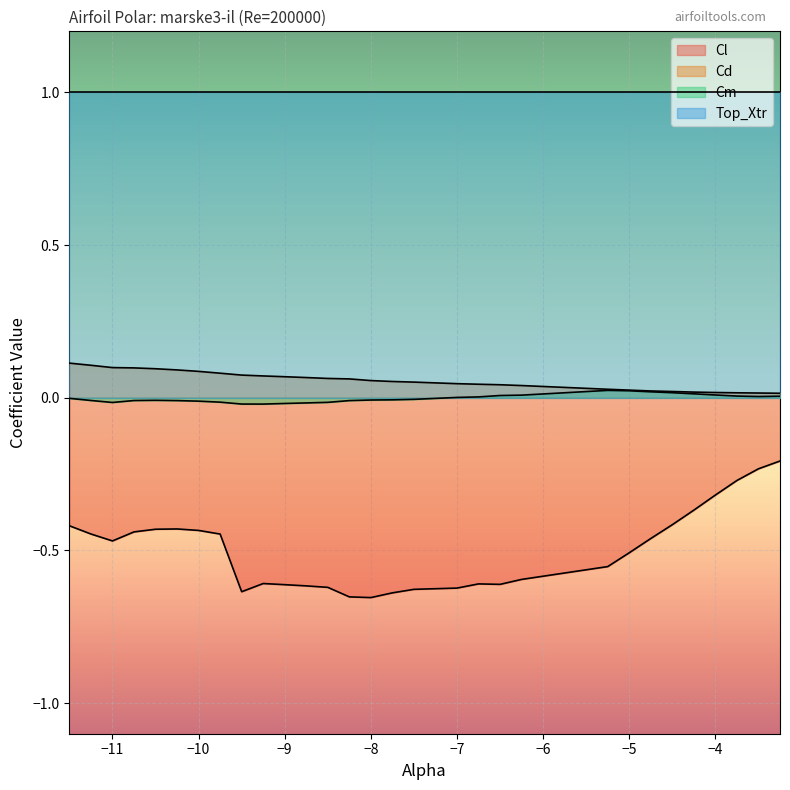

What is the difference between the second highest and minimum values in the Cl series?

0.4